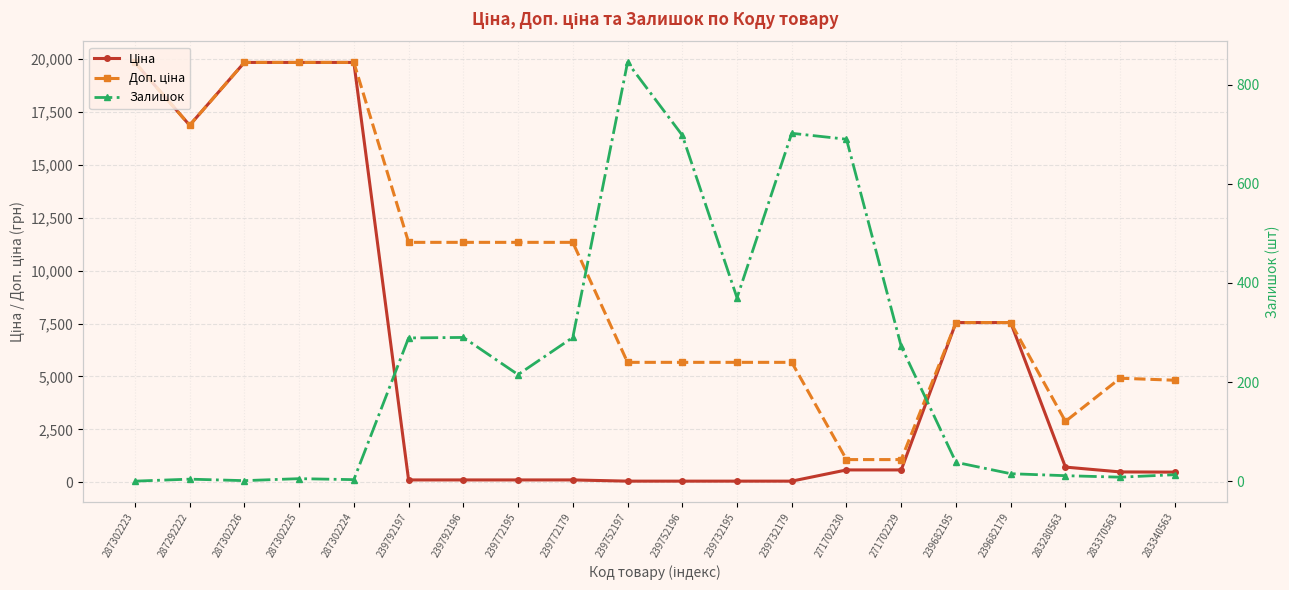

Between 287302225 and 239732195, which is larger?

287302225